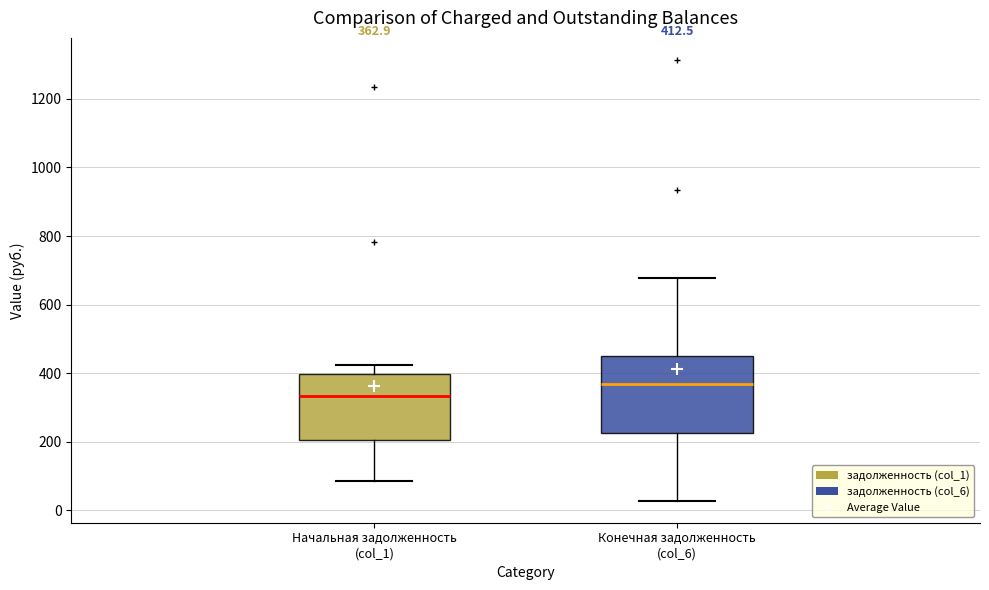

Which box is the tallest, from its lower edge to its upper edge?

Конечная задолженность (col_6)